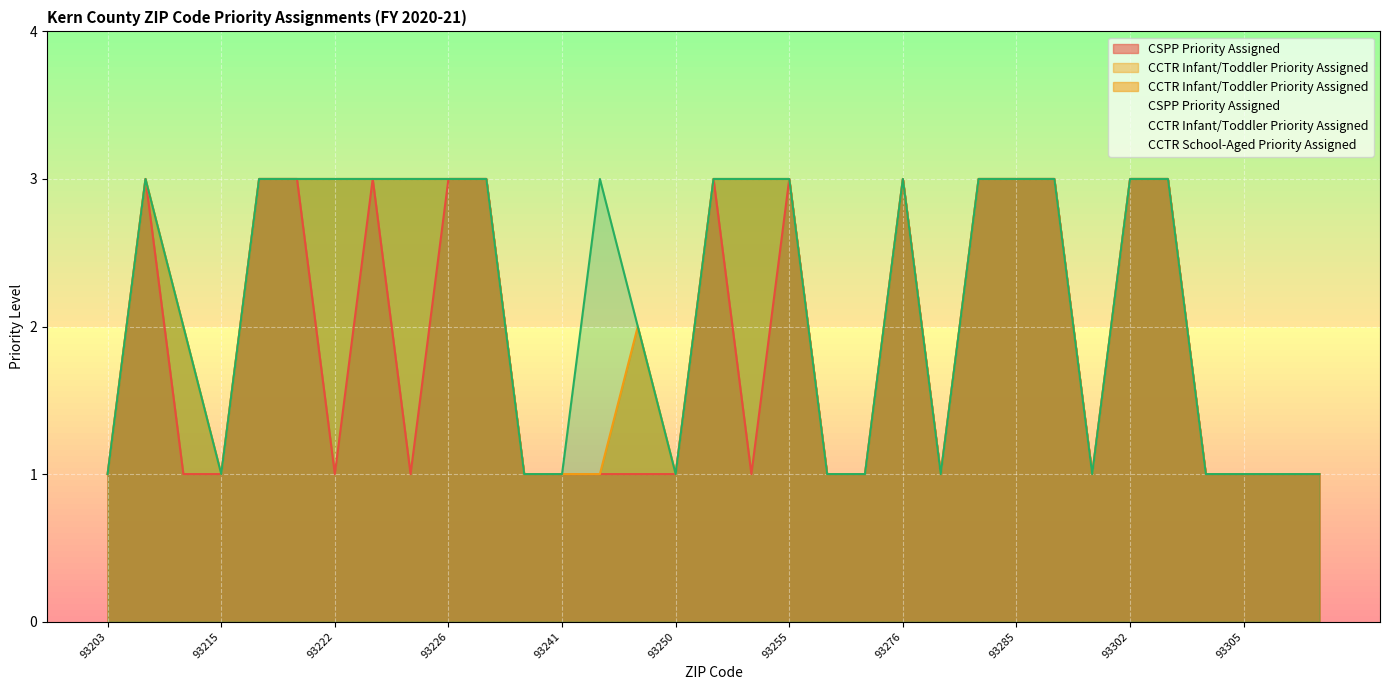

What is the average value of the CCTR Infant/Toddler Priority Assigned series?

2